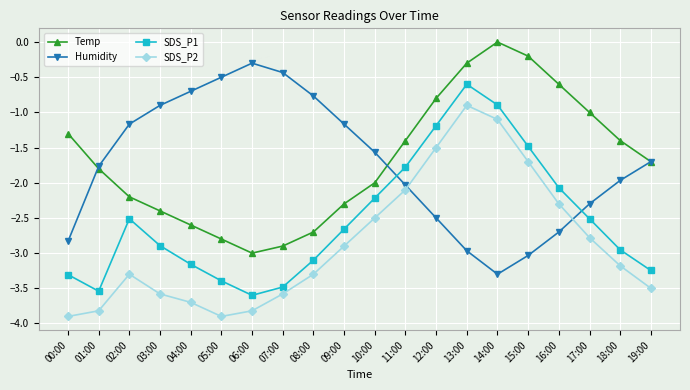

What is the sum of the Humidity values at 17:00 and 13:00?

-5.3